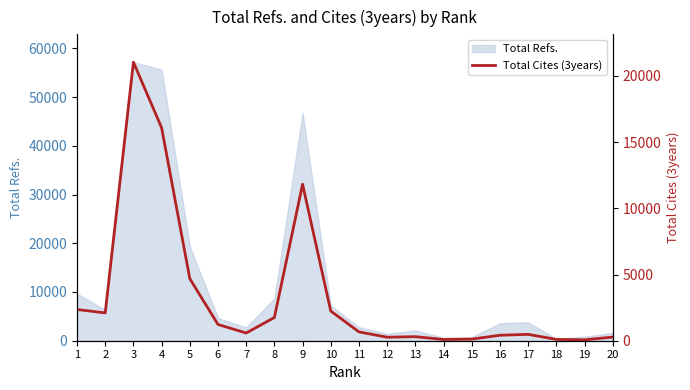

What is the highest value of the Total Refs. series?

57165